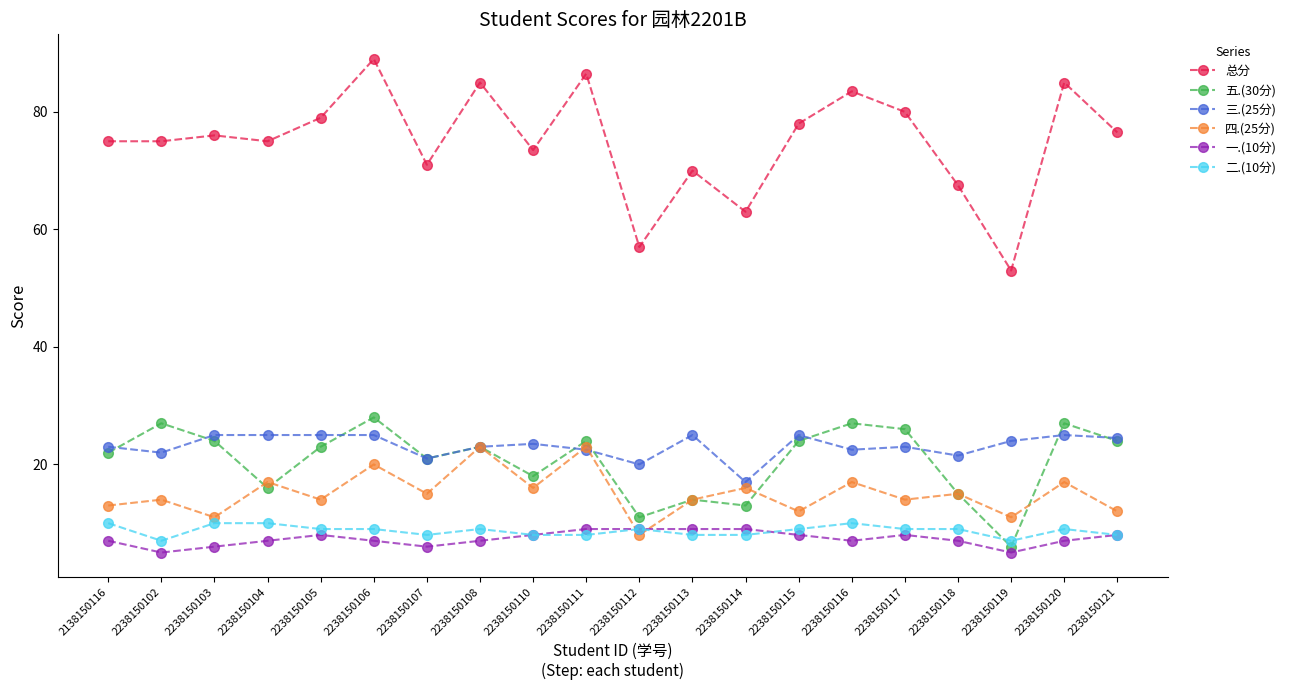

Where does the 五.(30分) series first go above 23?

2238150102